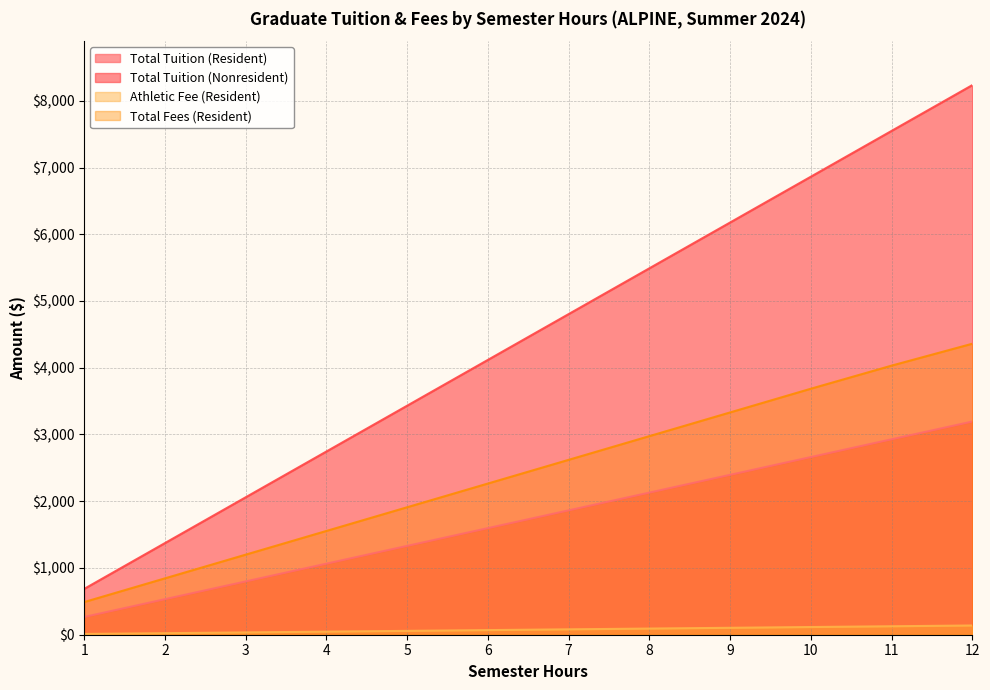

True or false: Total Tuition (Nonresident) and Athletic Fee (Resident) intersect in this chart.

False